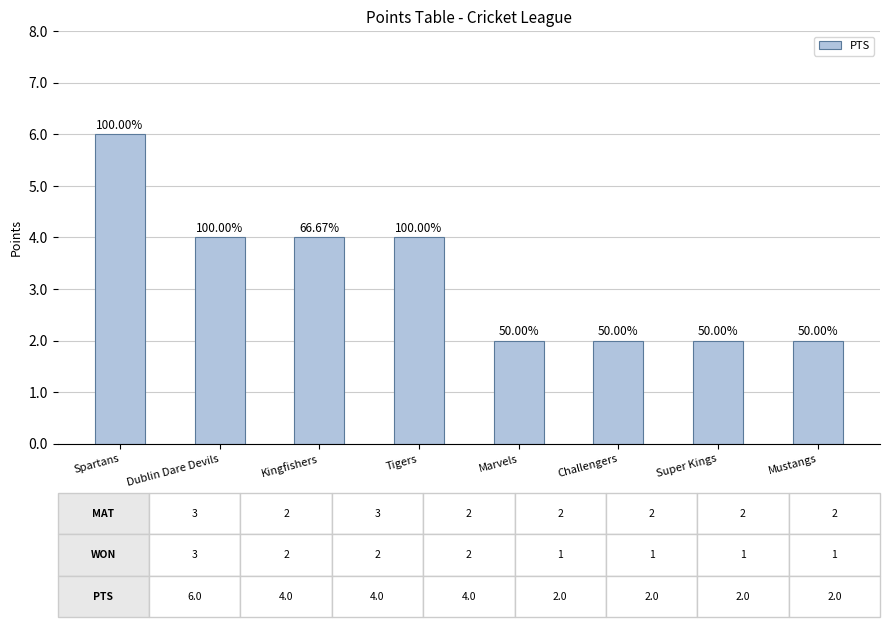

Are the bars horizontal?

No